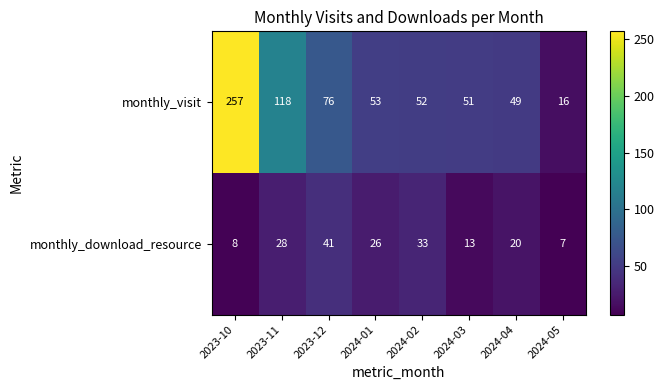

Which category has the highest value across all series?

2023-10